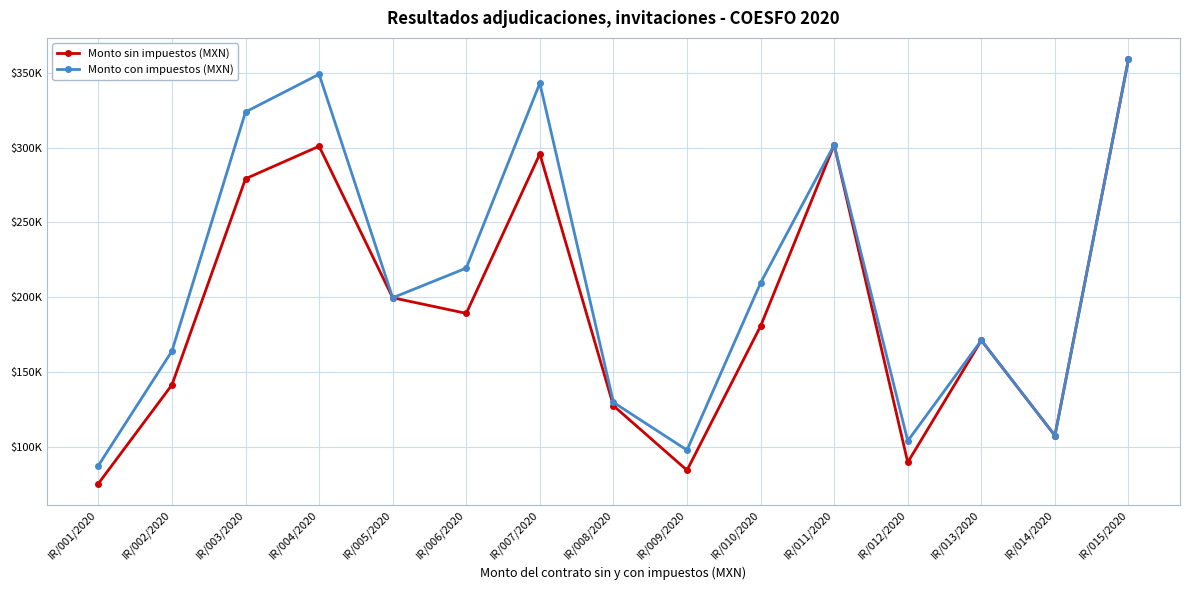

What are all the series names shown in the legend?

Monto sin impuestos (MXN), Monto con impuestos (MXN)